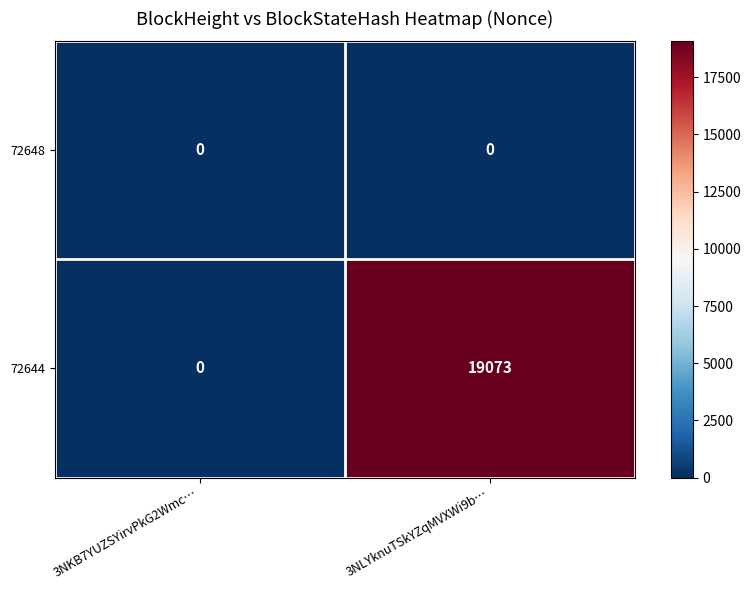

What is the maximum value for 72644?

19073